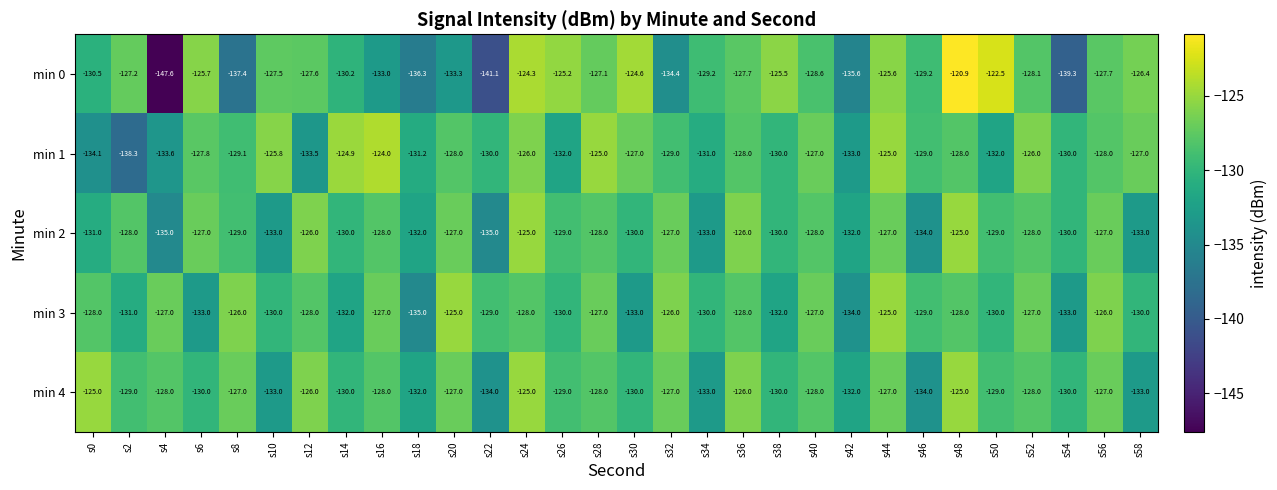

What is the sum of the min 4 values at s20 and s8?

-254.0